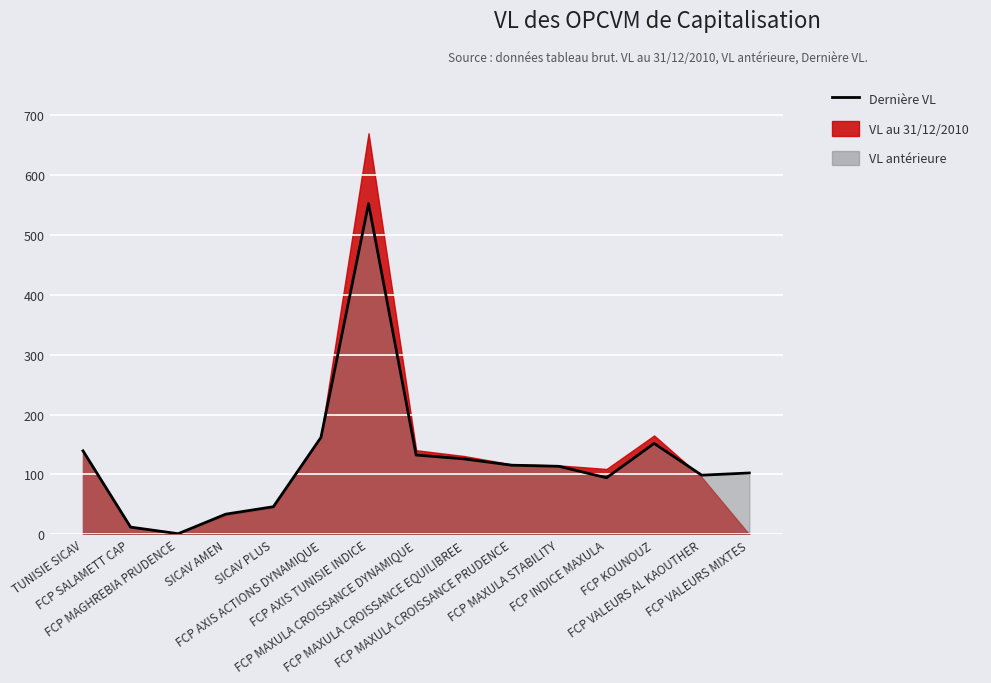

Between FCP INDICE MAXULA and TUNISIE SICAV, which is larger?

TUNISIE SICAV